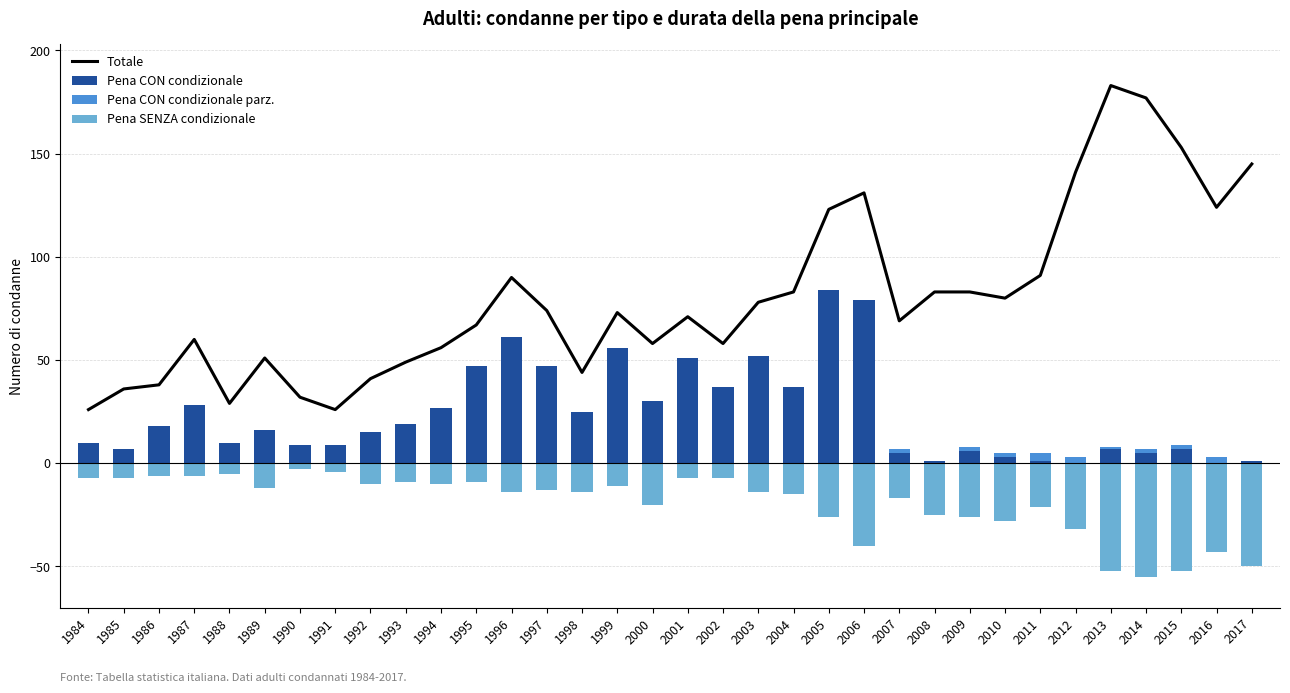

Where is Pena CON condizionale nearest to the value 42?

1995